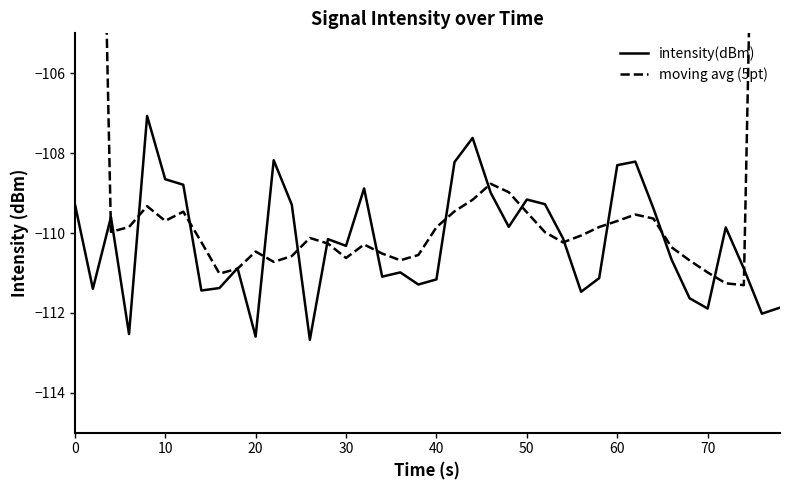

The intensity(dBm) series shows -159.7 at 40. True or false?

False